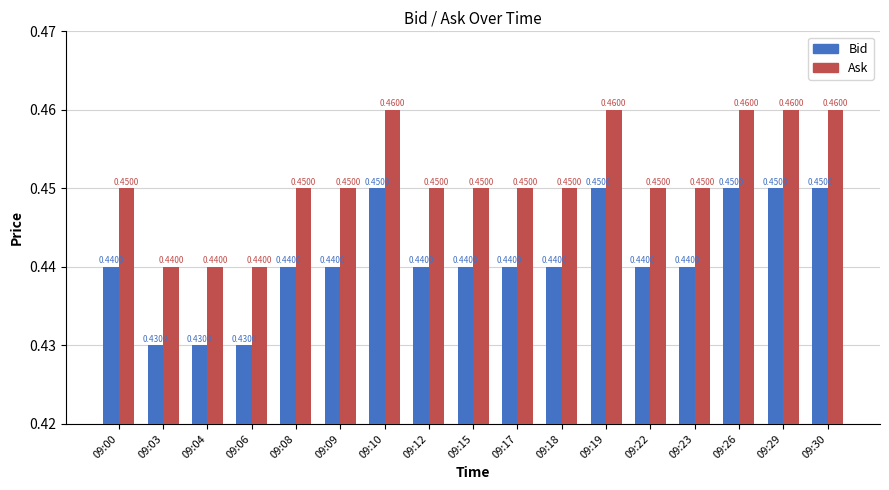

How many Bid values are between 0 and 1?

17